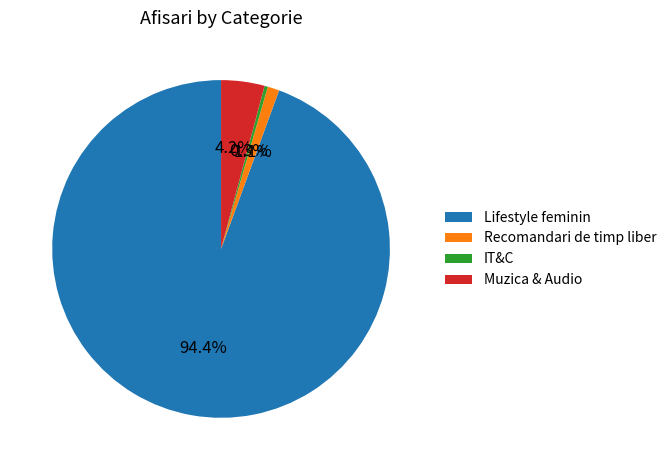

What is the smallest slice in the pie chart?

IT&C